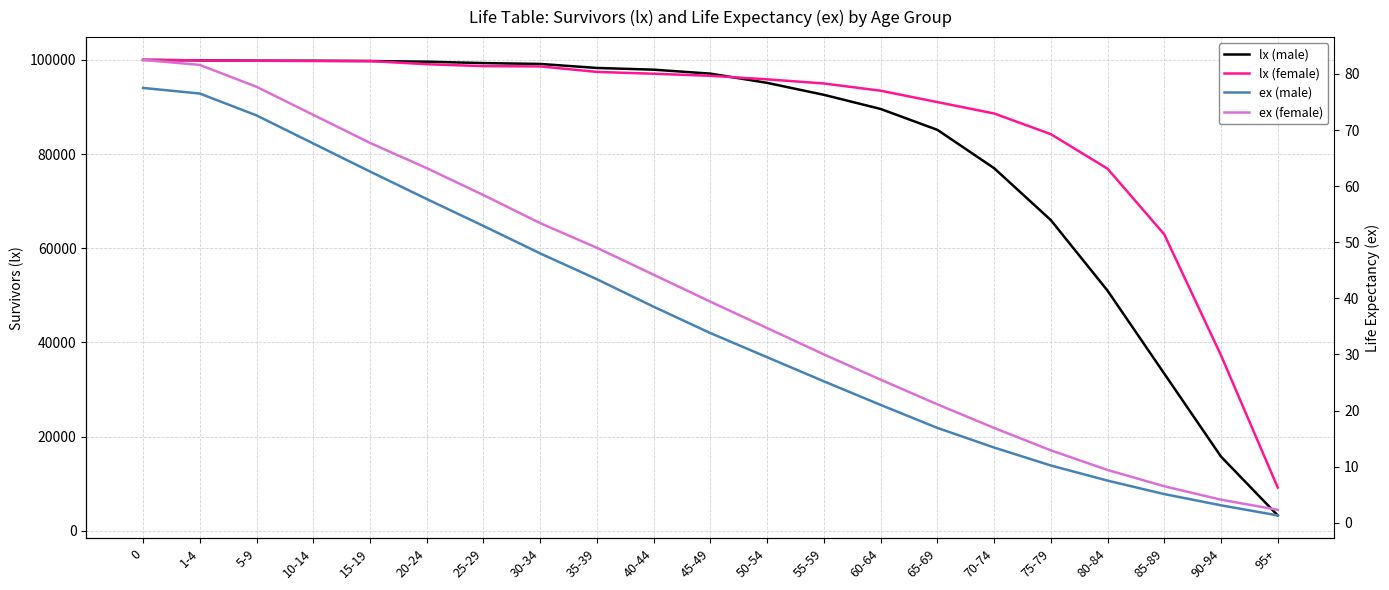

What is the spread (max minus min) of values at 30-34?

99089.0